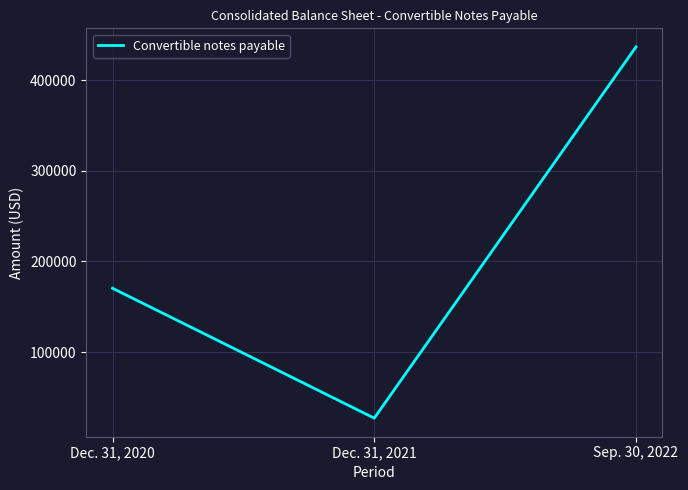

Rank the categories by value from lowest to highest.

Dec. 31, 2021, Dec. 31, 2020, Sep. 30, 2022